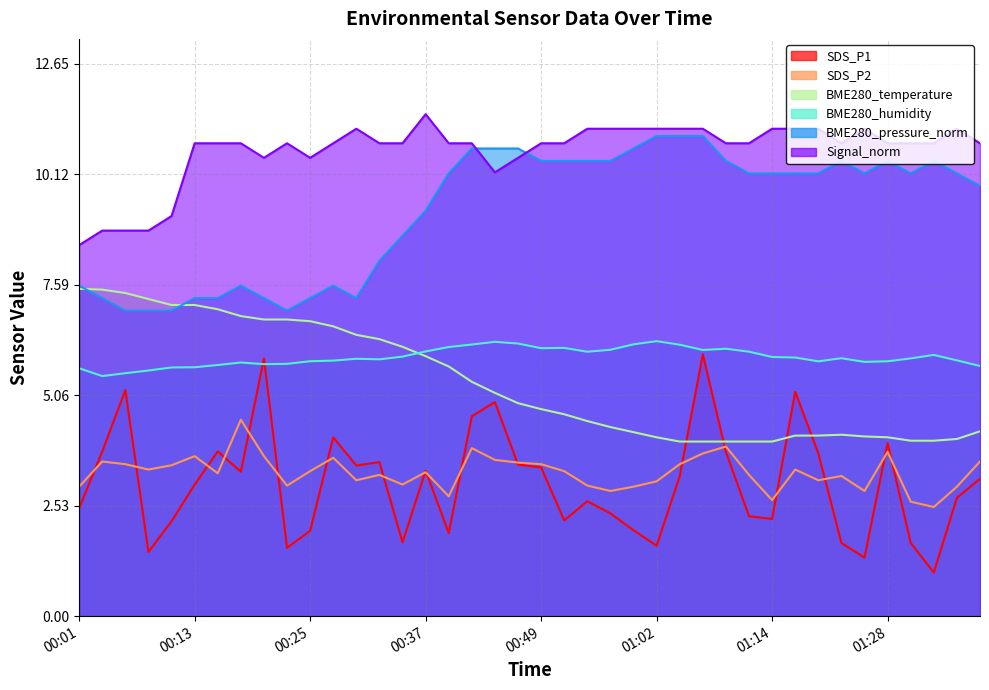

True or false: BME280_pressure_norm has a value of 3.4 at 01:12.

False